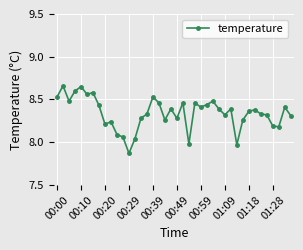

True or false: the data has more than 0 interior local peaks.

True